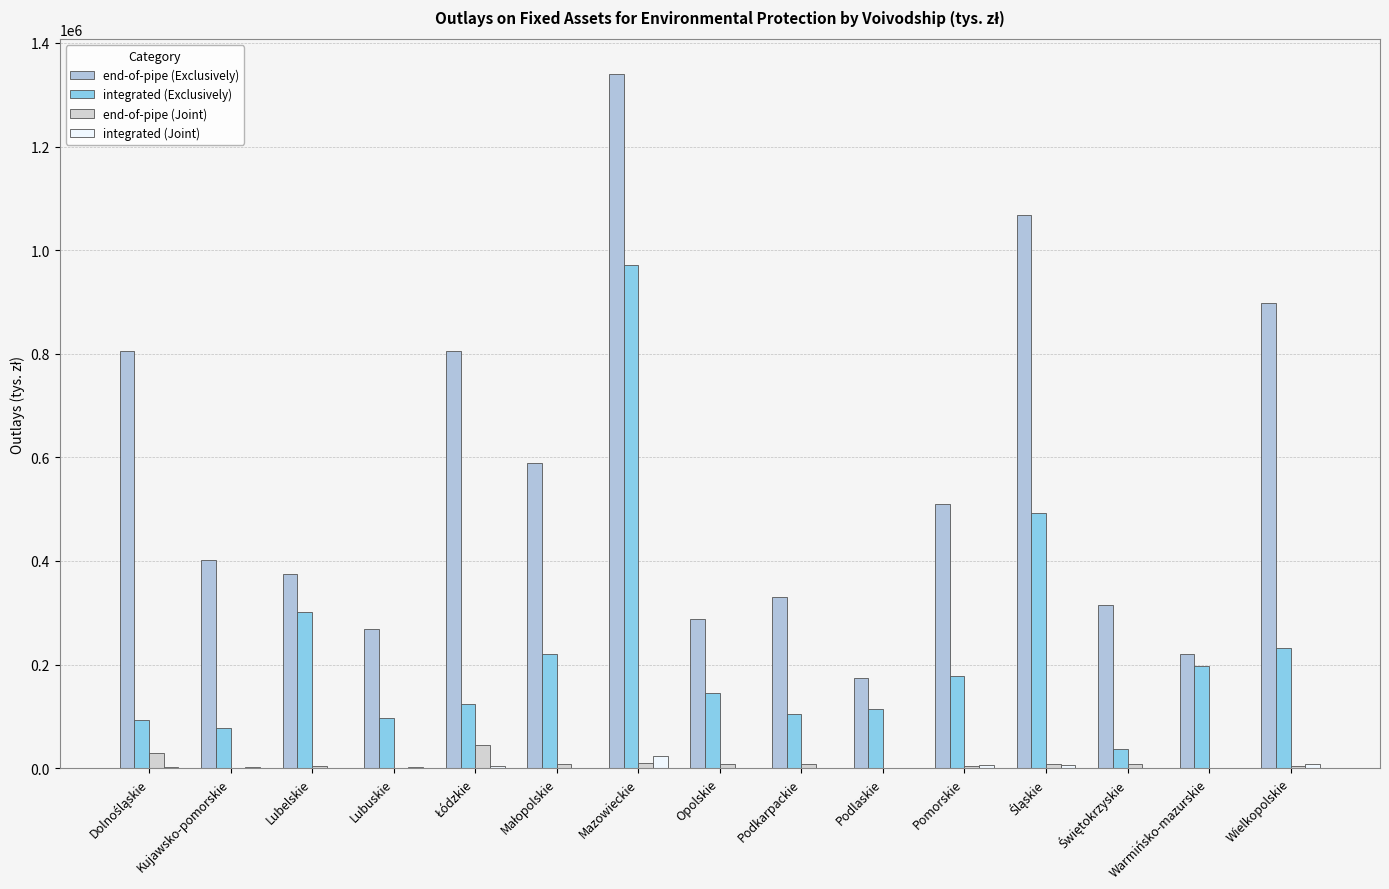

Are the bars horizontal?

No